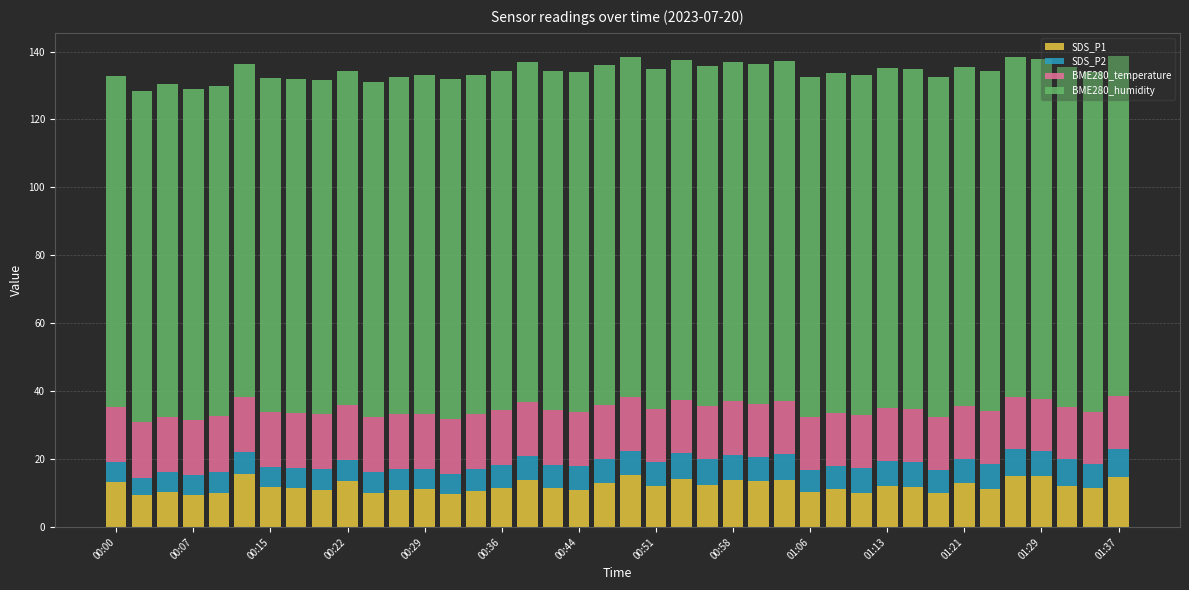

What is the maximum value for SDS_P1?

15.6